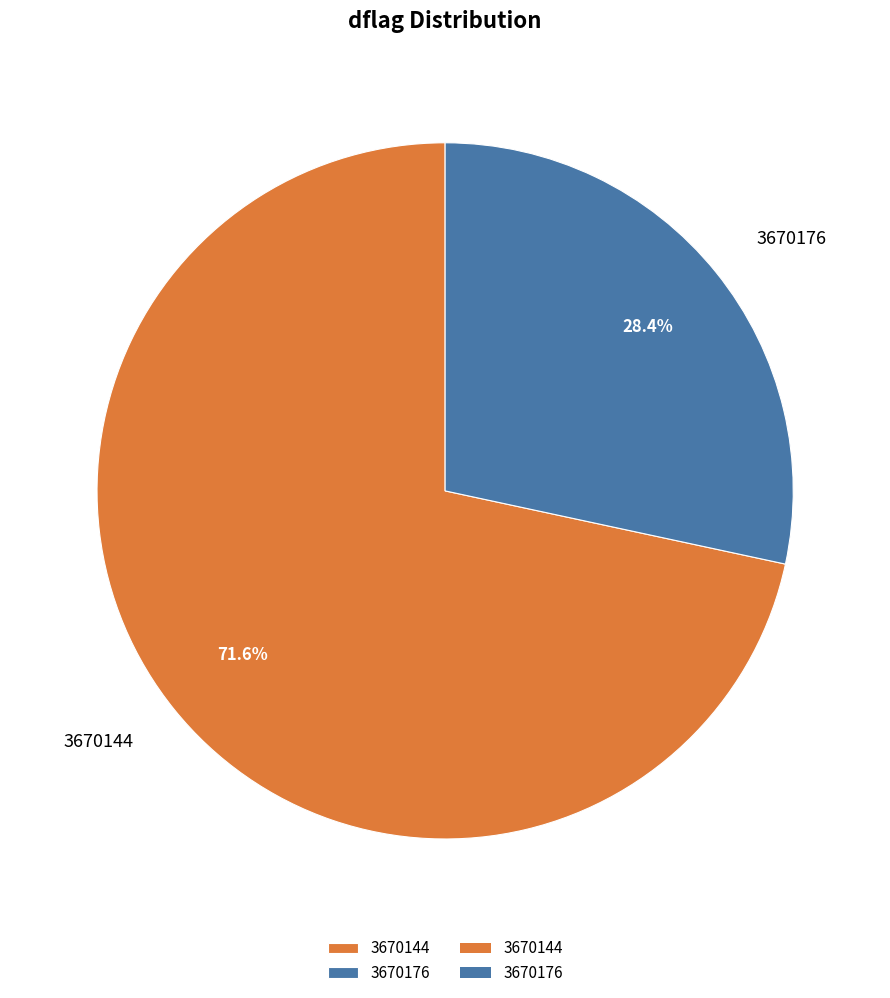

How much of the chart is everything except 3670176?

71.6%